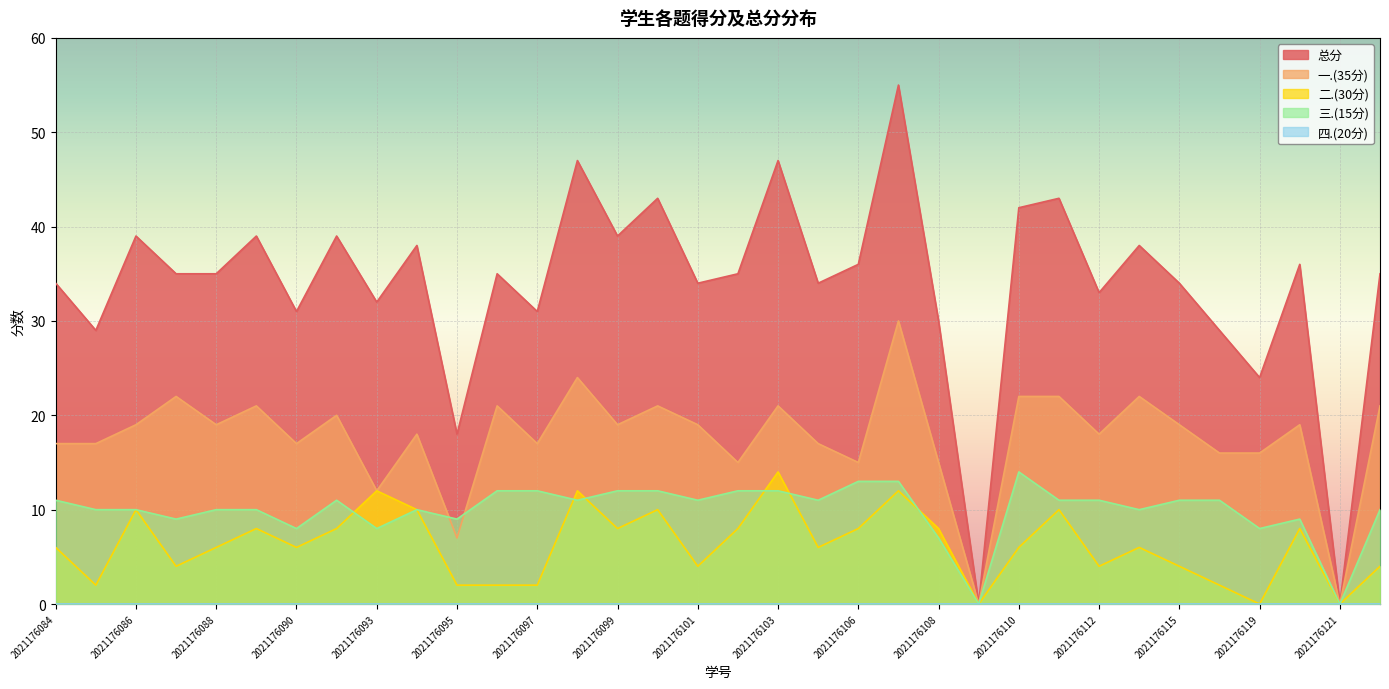

How many data points in 一.(35分) are above 19?

12